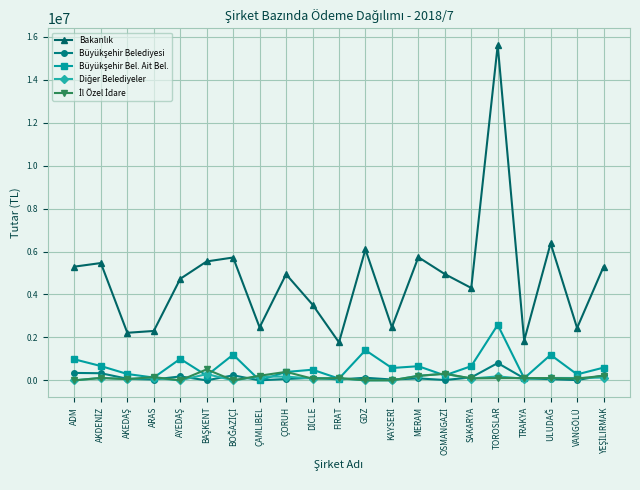

What is the label of the 6th point from the right?

SAKARYA